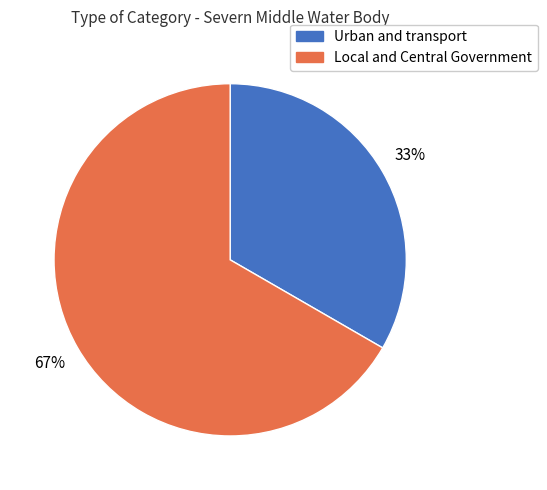

To the nearest percent, what is the average slice percentage?

50%